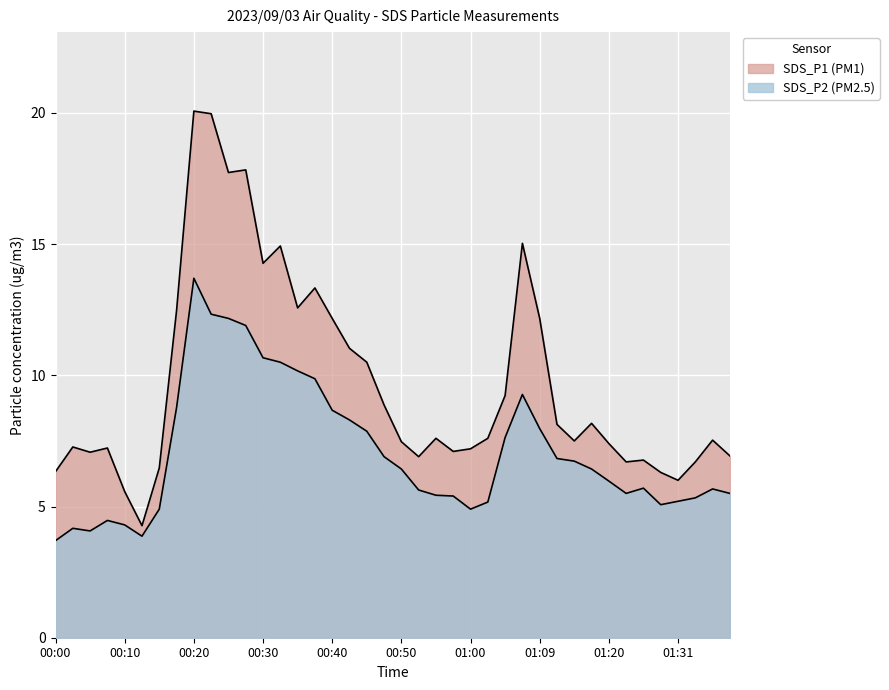

How many lines are shown in the chart?

2